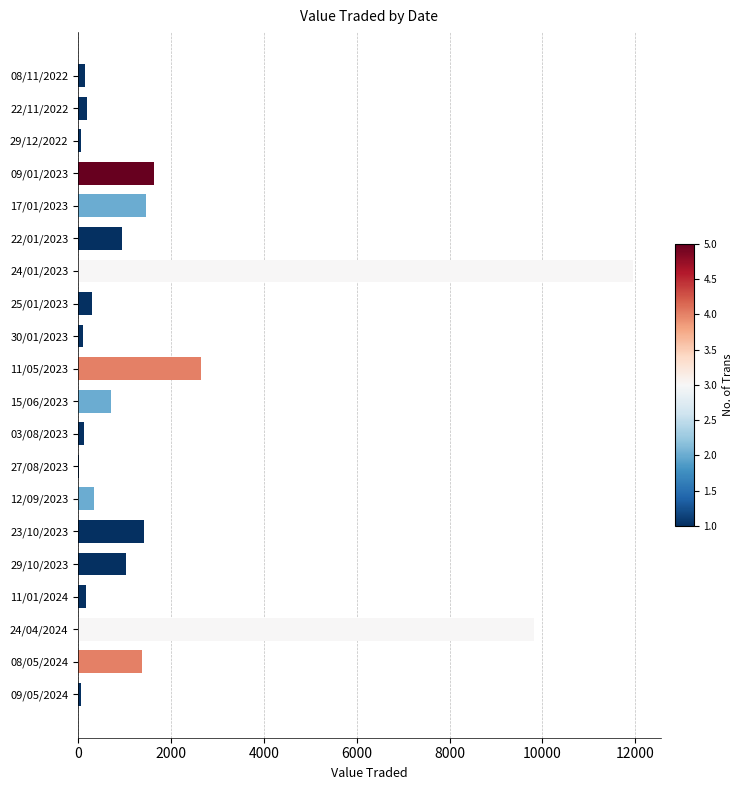

Which has a higher value, 23/10/2023 or 24/01/2023?

24/01/2023